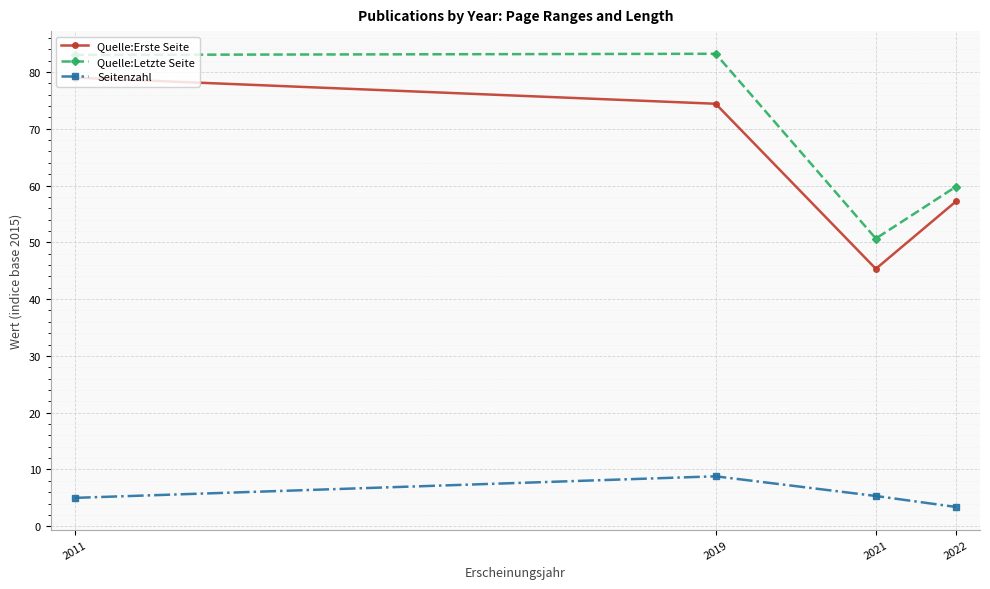

What is the sum of all Quelle:Letzte Seite values?

276.7